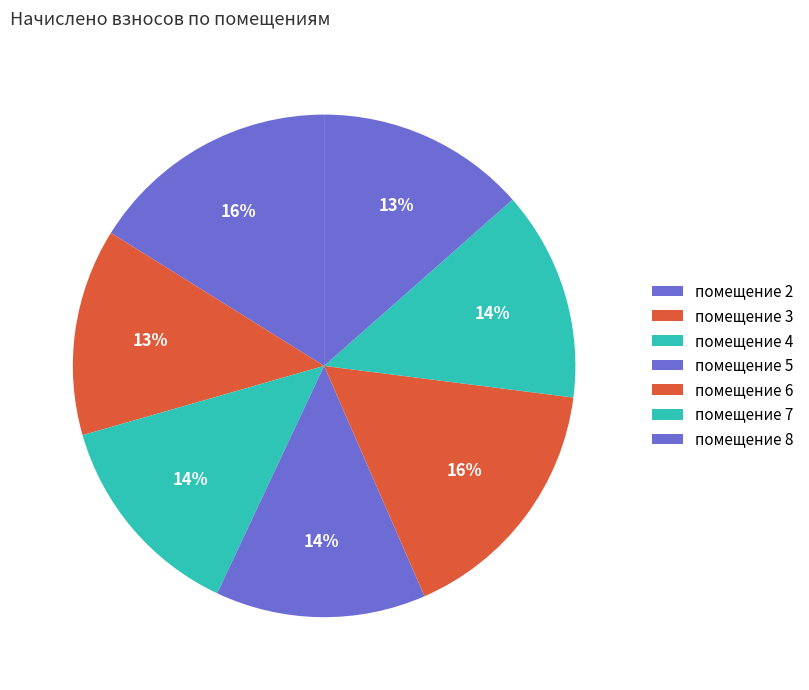

How many slices are in this pie chart?

7